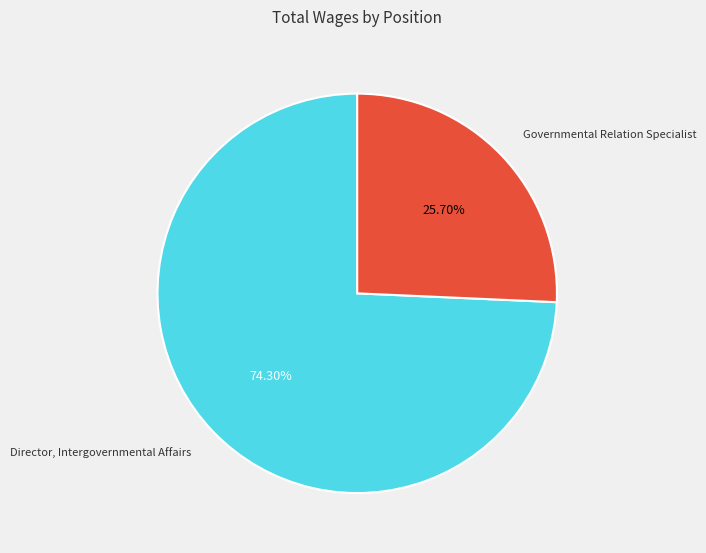

How much of the chart is everything except Governmental Relation Specialist?

74.3%